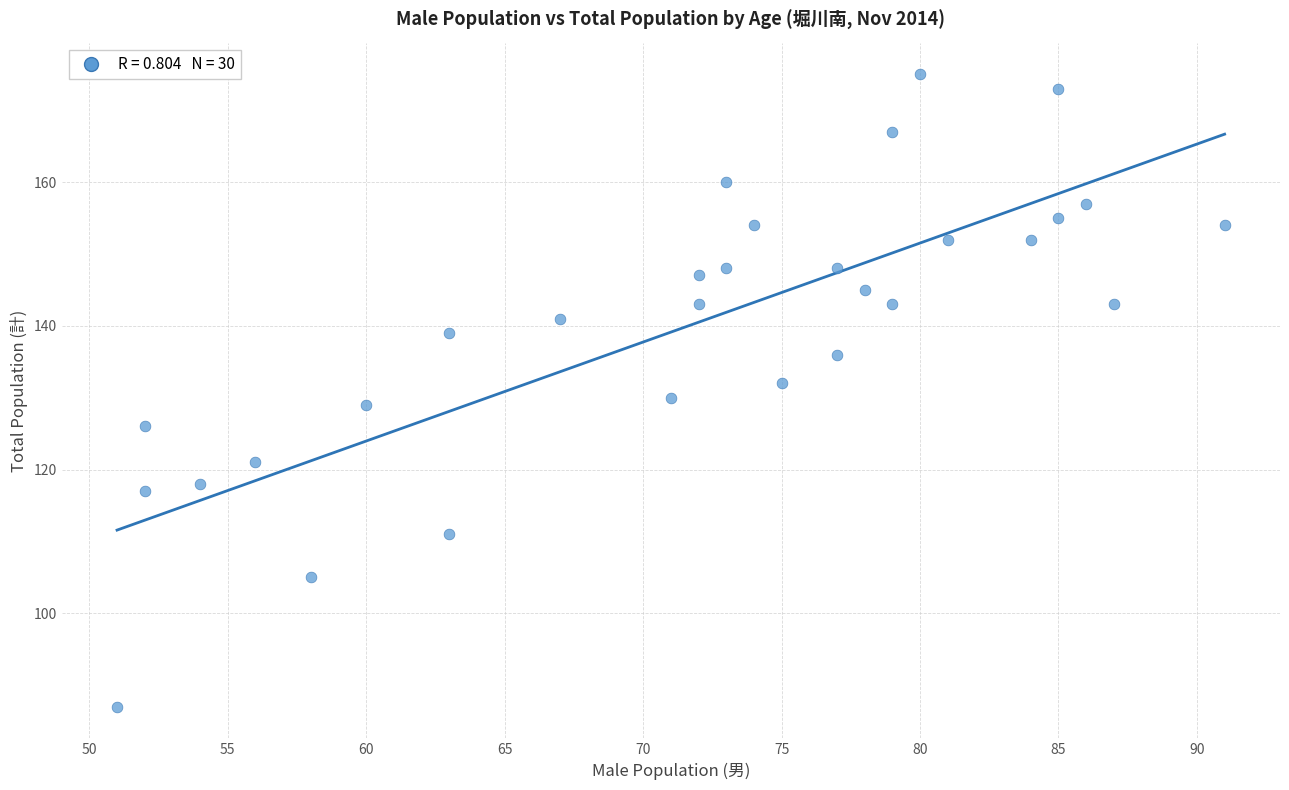

What is the range of Y values (max minus min)?

88